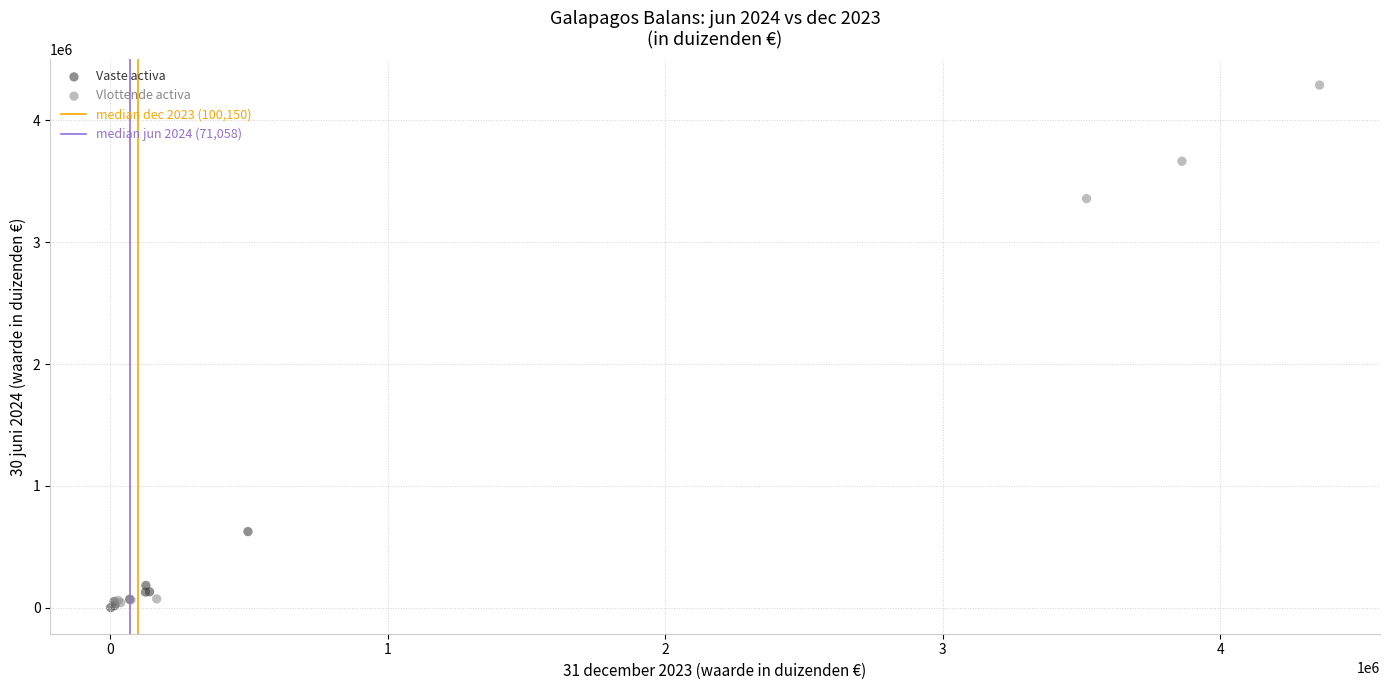

Which series contains the highest Y value?

Vlottende activa